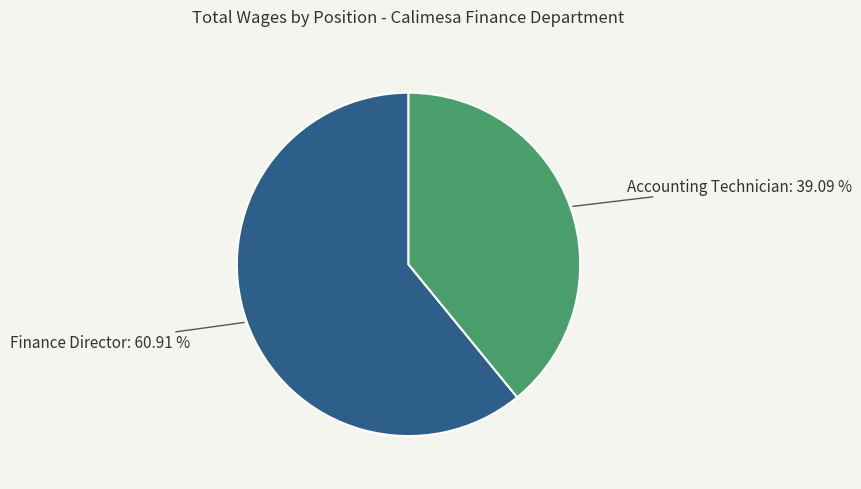

Does any single category account for the majority?

Yes